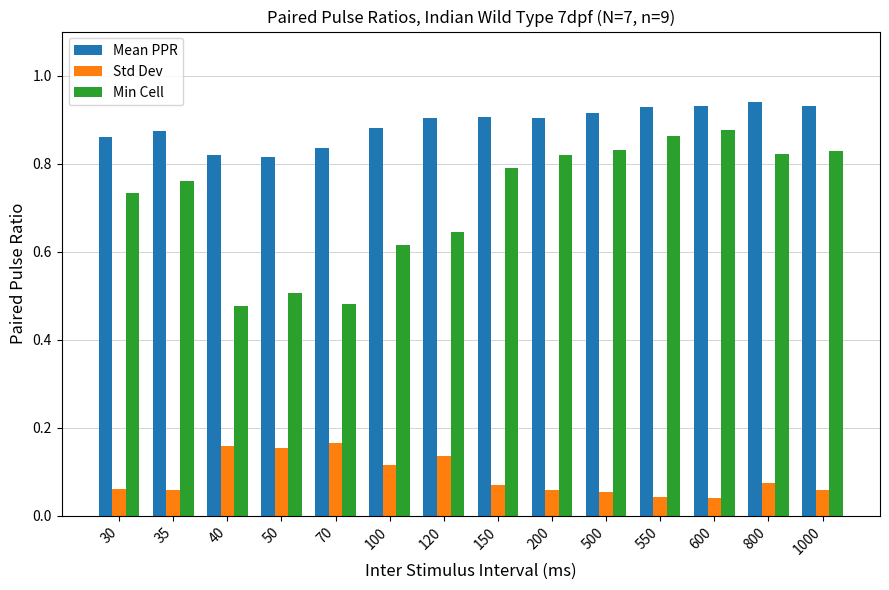

Rank the series by their average value, from highest to lowest.

Mean PPR, Min Cell, Std Dev